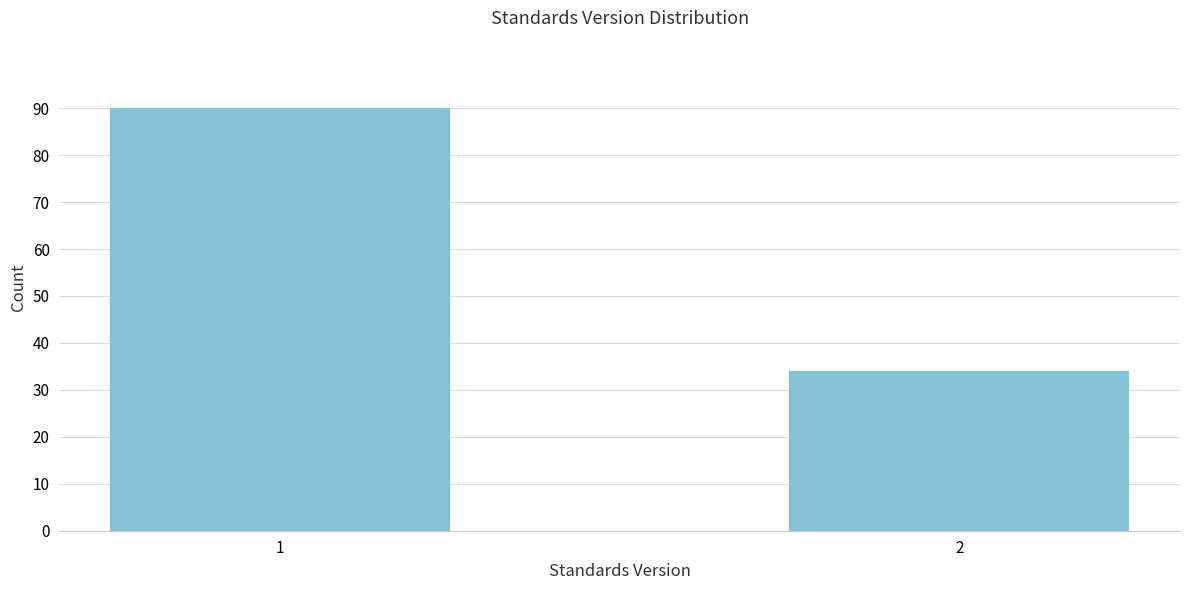

Reading left to right, extract all data points from this chart.

1=90	2=34